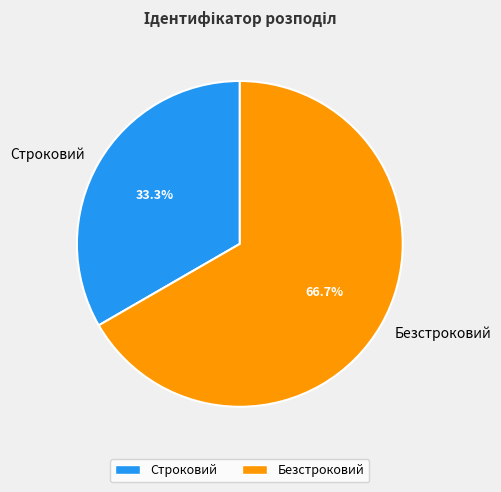

Which slice represents more than half of the pie?

Безстроковий